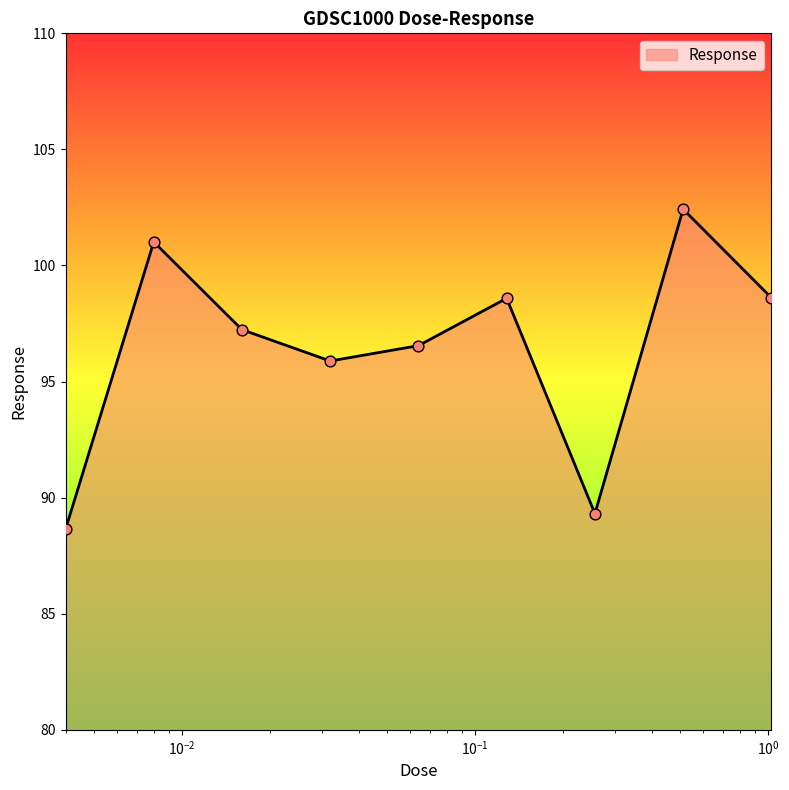

What is the greatest value displayed?

102.4